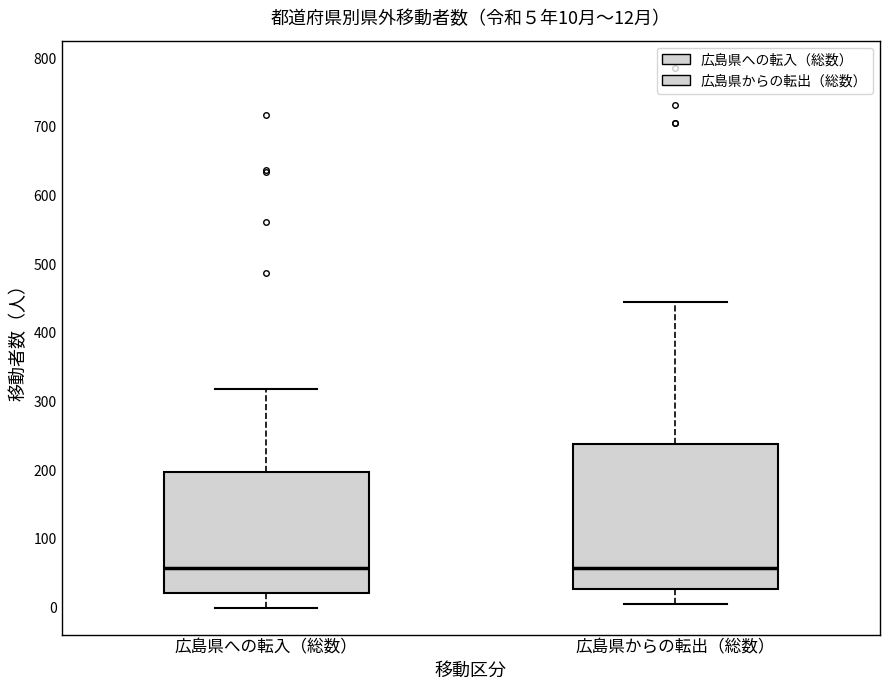

Comparing the boxes themselves (not the whiskers), which one is the tallest?

広島県からの転出（総数）